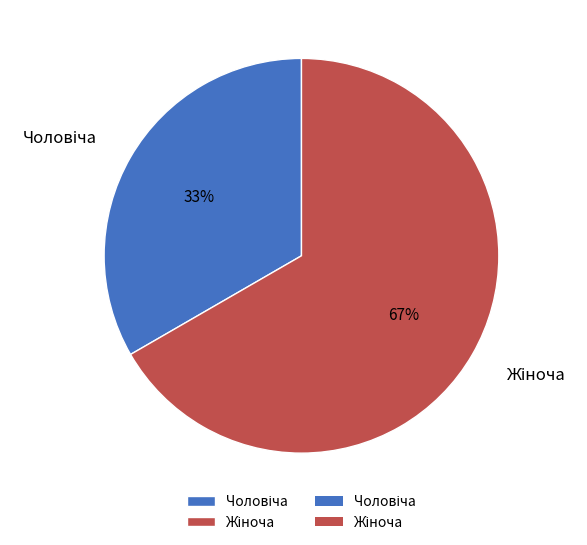

To the nearest percent, what is the average slice percentage?

50%